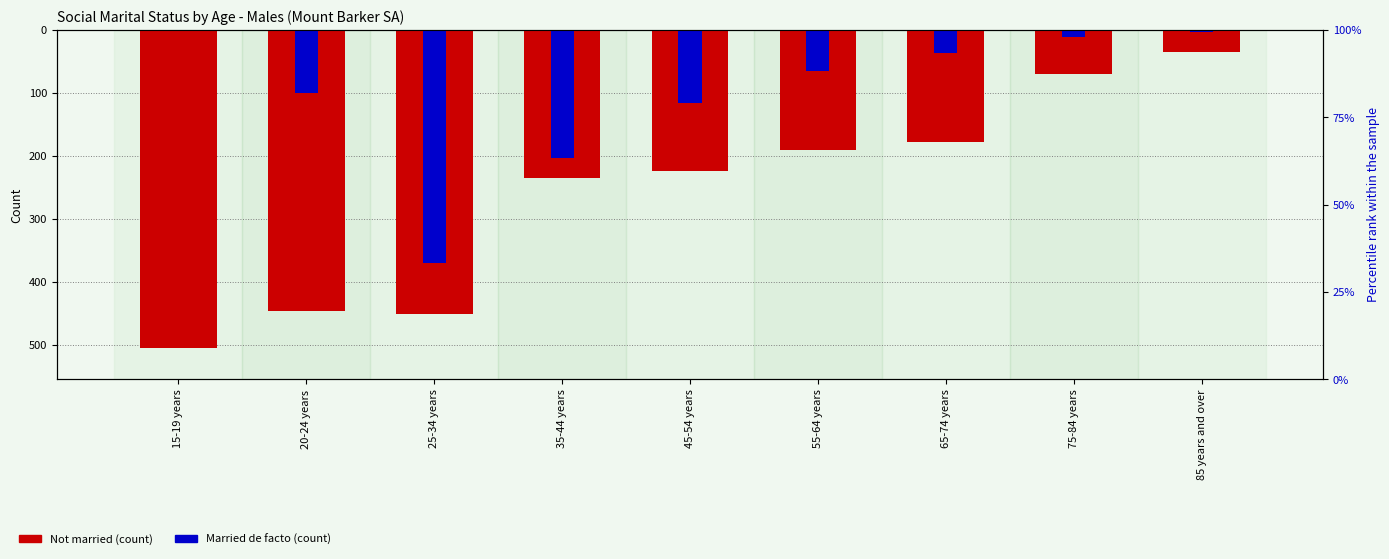

Reading left to right, what are all the values shown in this chart?

Not married: 15-19 years=-505	20-24 years=-446	25-34 years=-451	35-44 years=-236	45-54 years=-224	55-64 years=-191	65-74 years=-178	75-84 years=-70	85 years and over=-36
Married de facto: 15-19 years=0	20-24 years=-100	25-34 years=-370	35-44 years=-204	45-54 years=-116	55-64 years=-66	65-74 years=-37	75-84 years=-11	85 years and over=-3